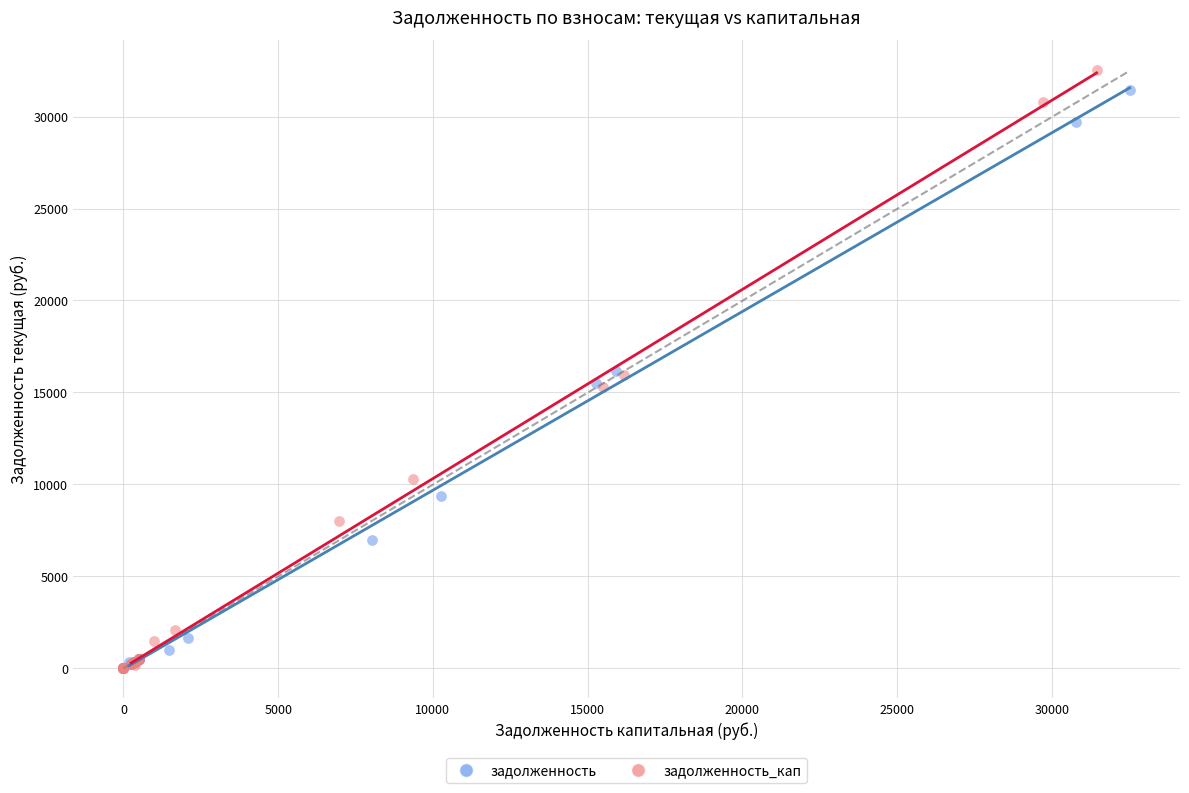

Which series has the largest Y range (max minus min)?

задолженность_кап